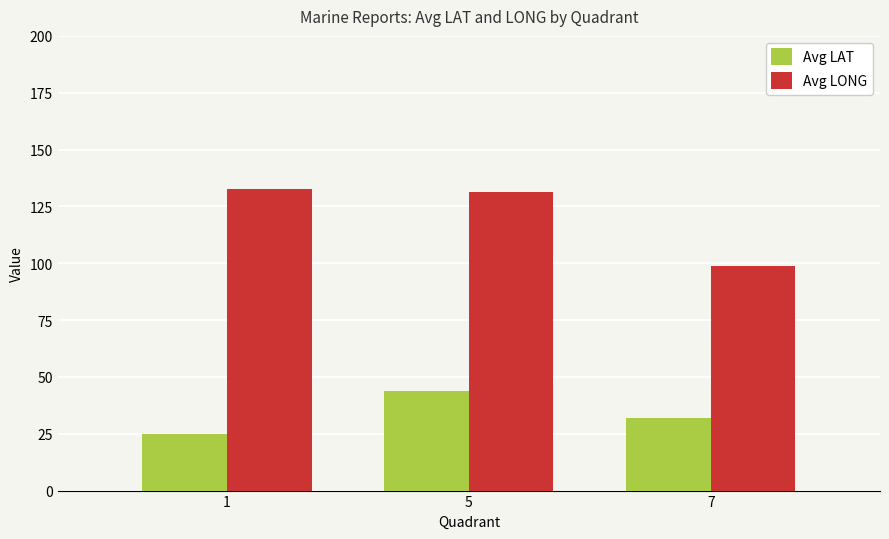

What is the sum of the Avg LONG values at 7 and 5?

230.5